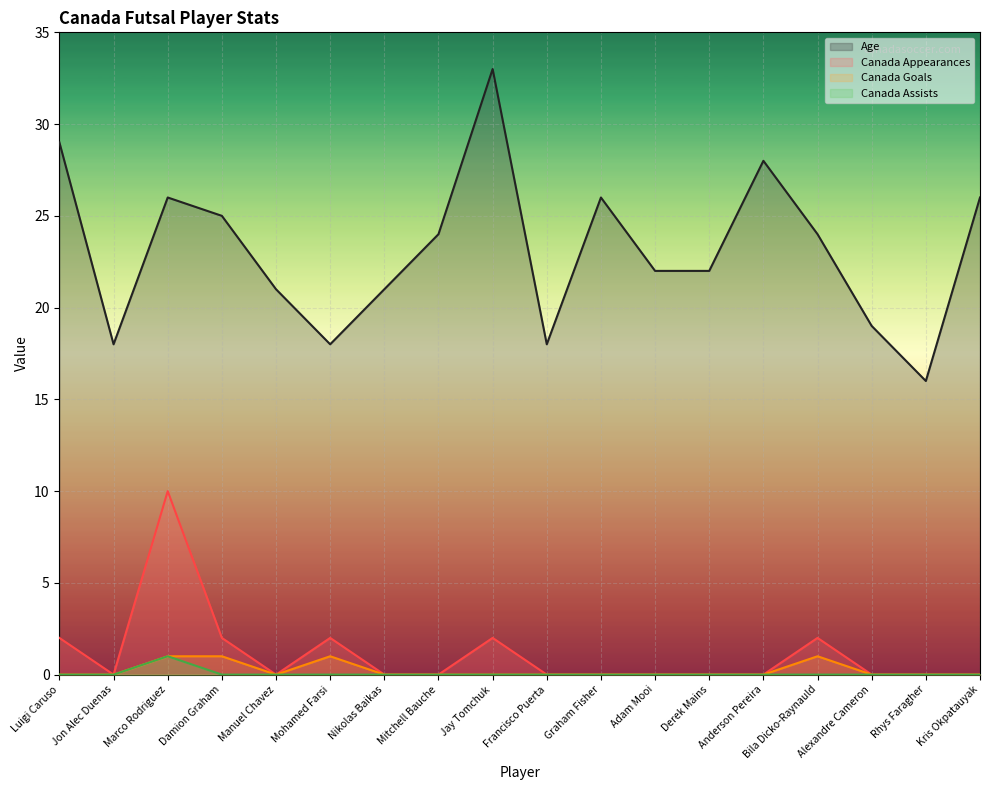

What are all the series names shown in the legend?

Age, Canada Appearances, Canada Goals, Canada Assists